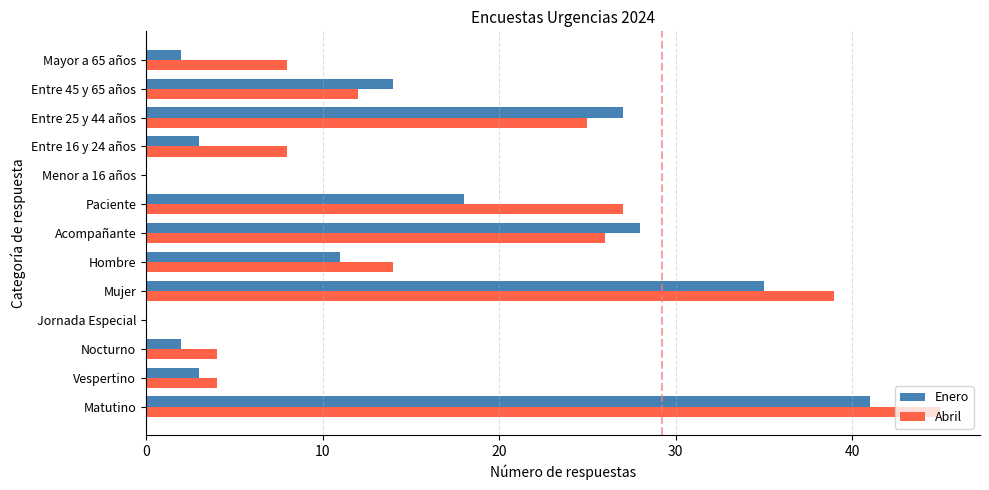

What is the maximum value for Enero?

41